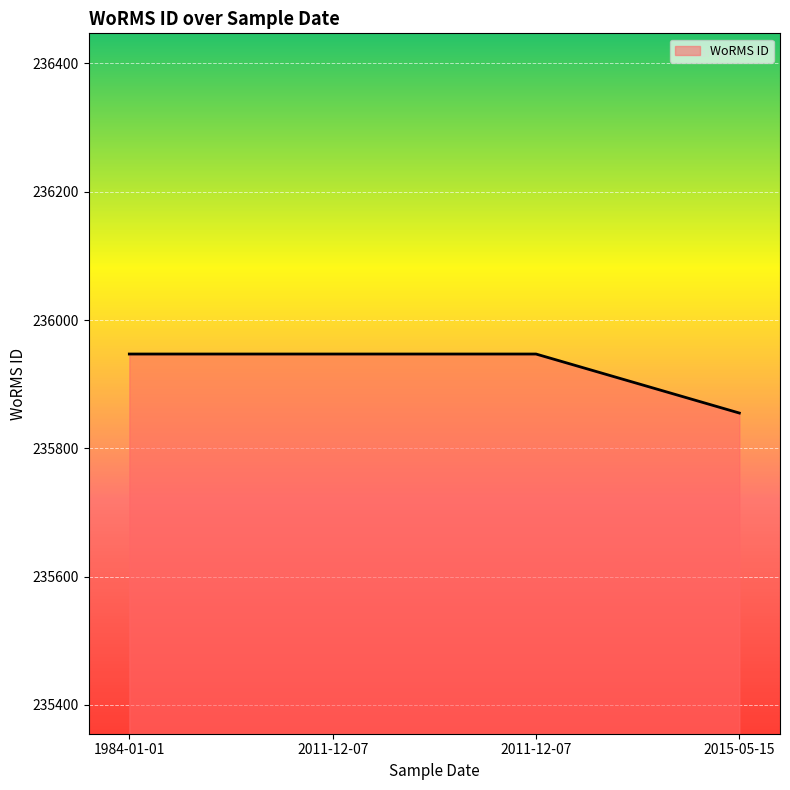

How many categories are shown in the chart?

4